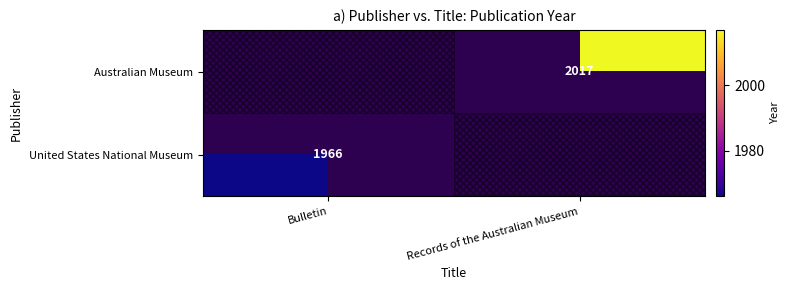

Is it true that Australian Museum equals 1335 at Records of the Australian Museum?

False